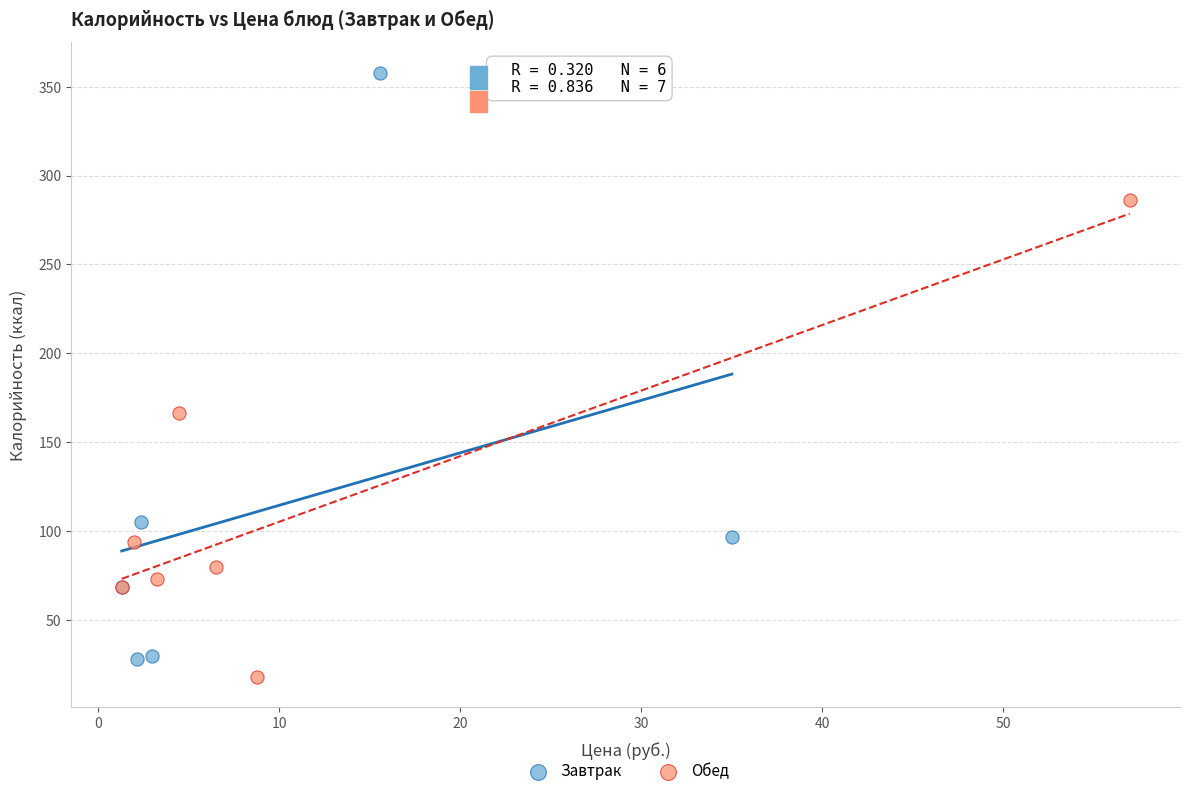

Which series has the largest Y range (max minus min)?

Завтрак